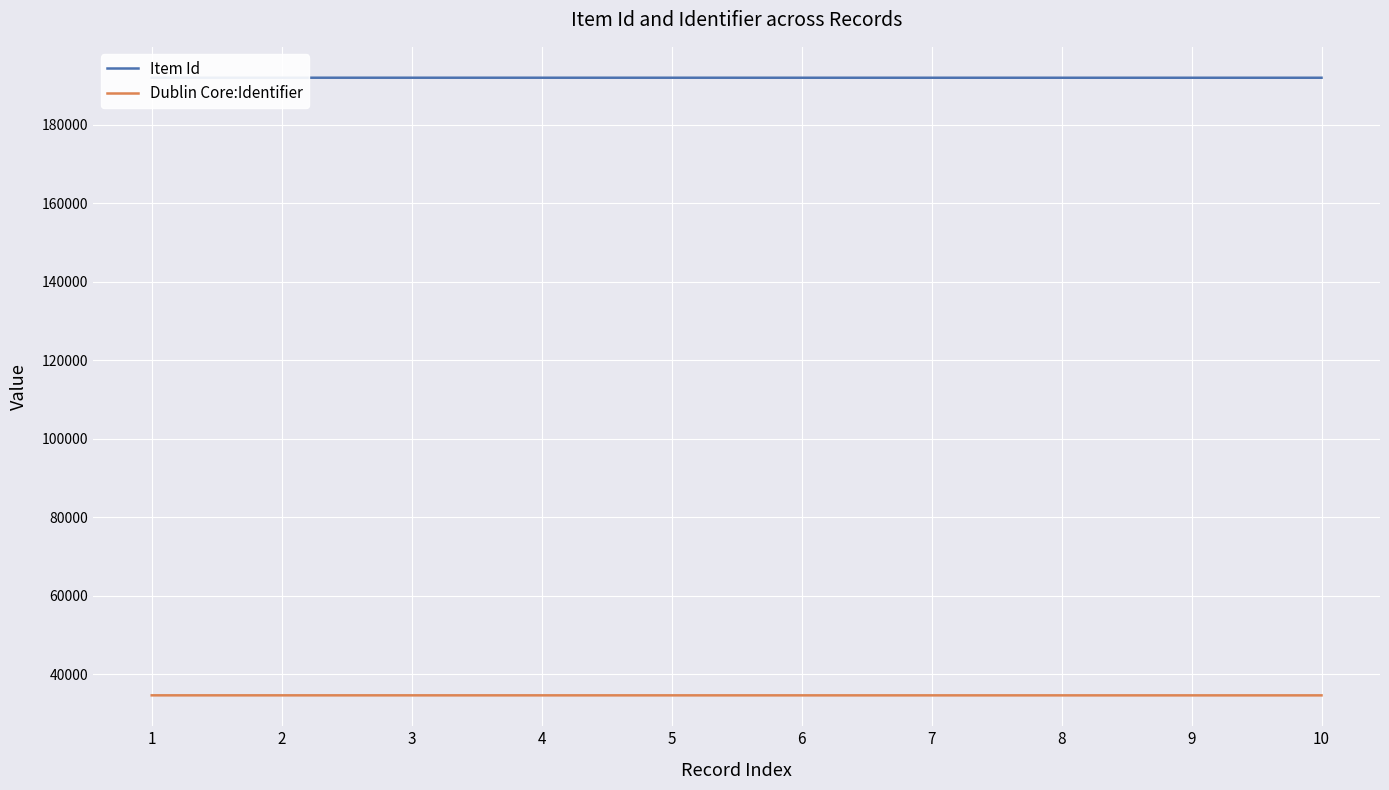

True or false: Item Id and Dublin Core:Identifier intersect in this chart.

False